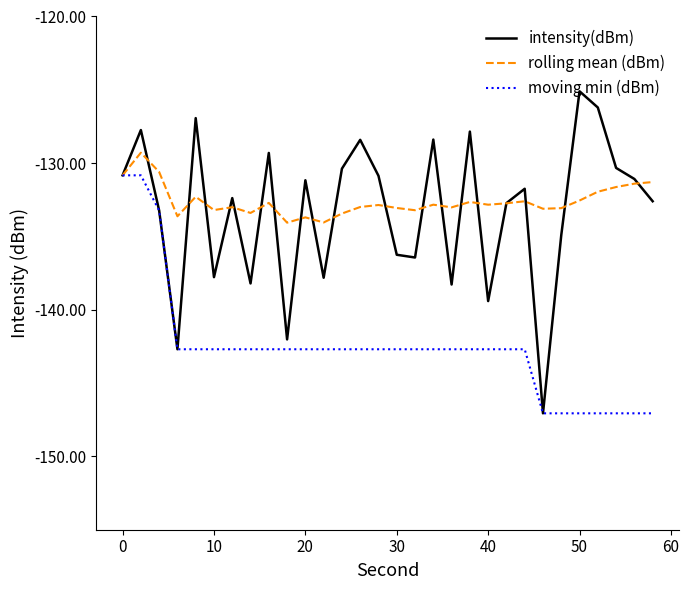

How many interior local valleys does the intensity(dBm) series have?

9